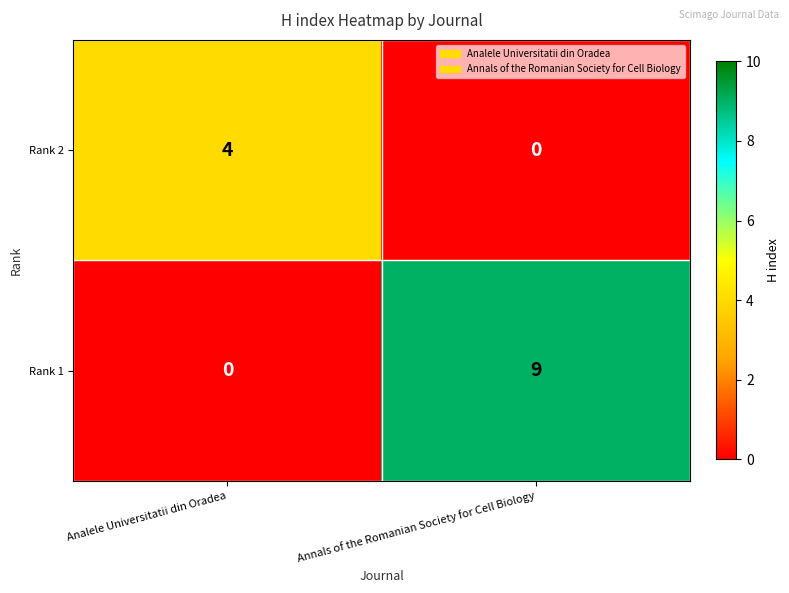

Count the number of categories in the chart.

2